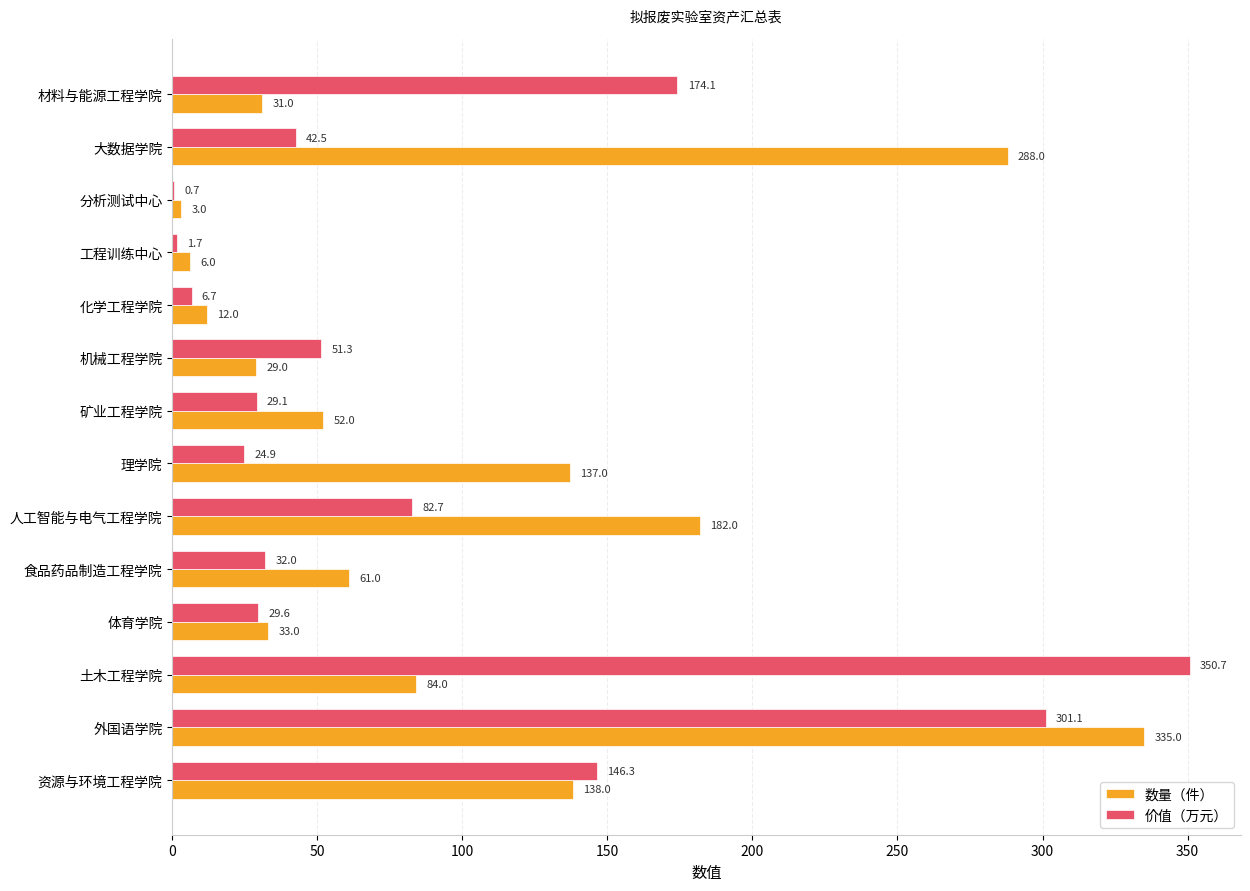

What is the approximate value of 数量（件） at 理学院?

137.0